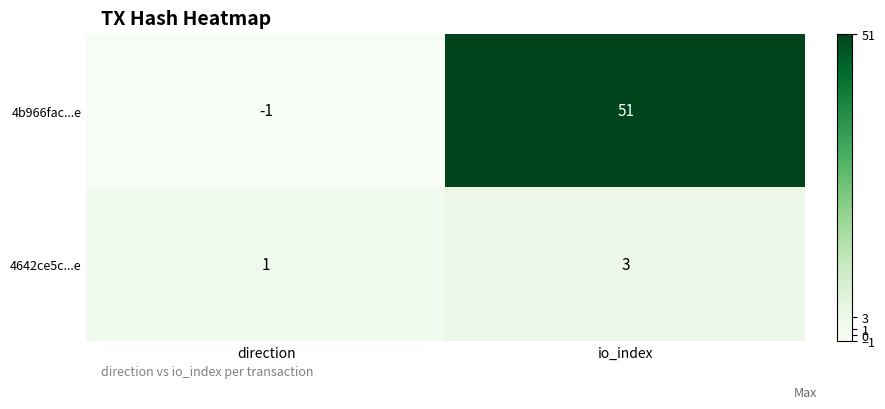

At io_index, list the series in order from smallest to largest.

4642ce5c...e, 4b966fac...e